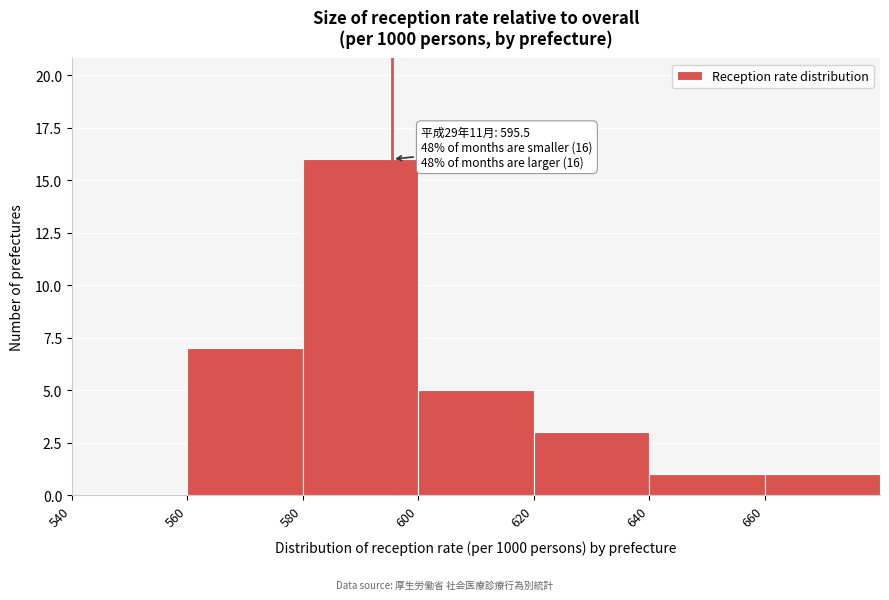

Which range on the x-axis has the tallest bar?

580 to 600